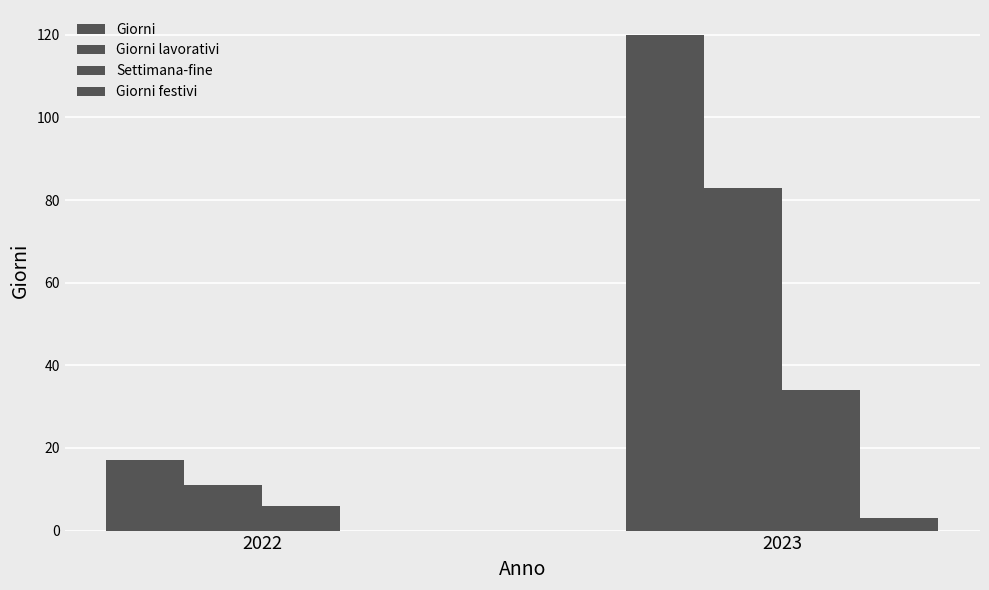

Are the bars horizontal?

No